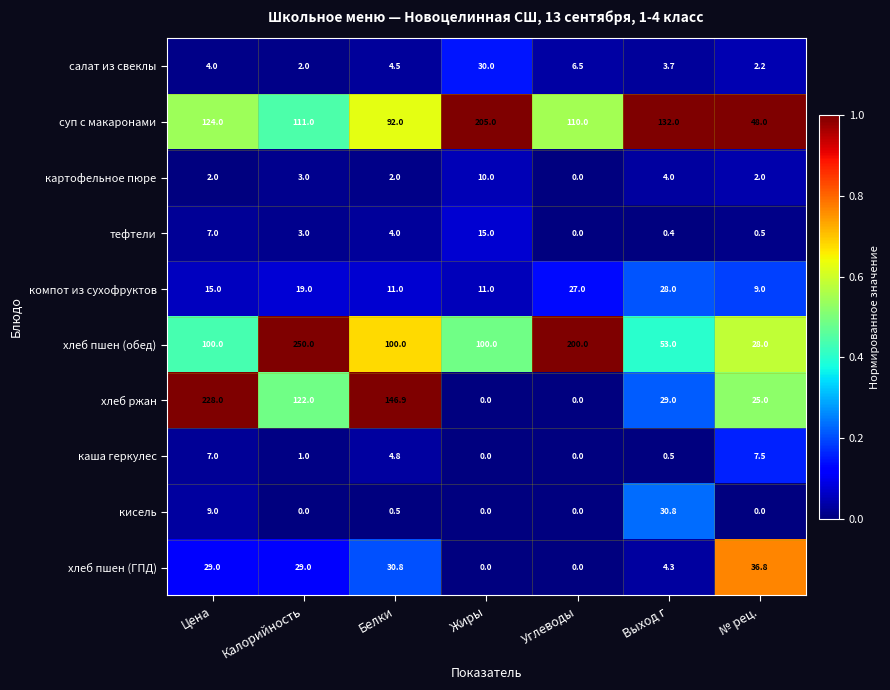

Which series has the widest spread of values?

хлеб ржан